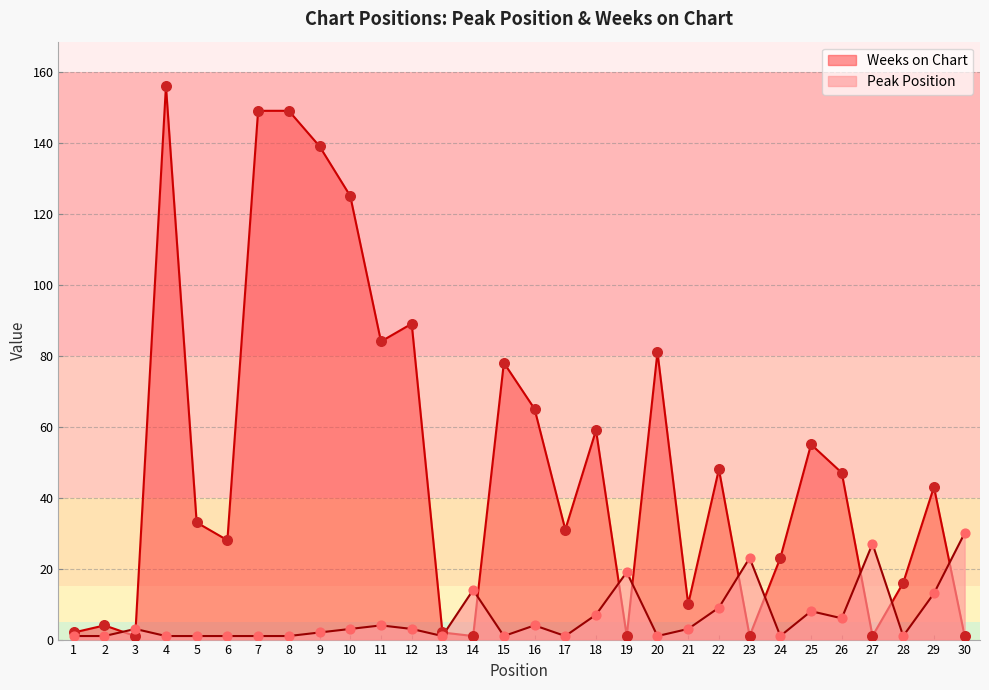

Which series has the widest spread of Y values?

Weeks on Chart